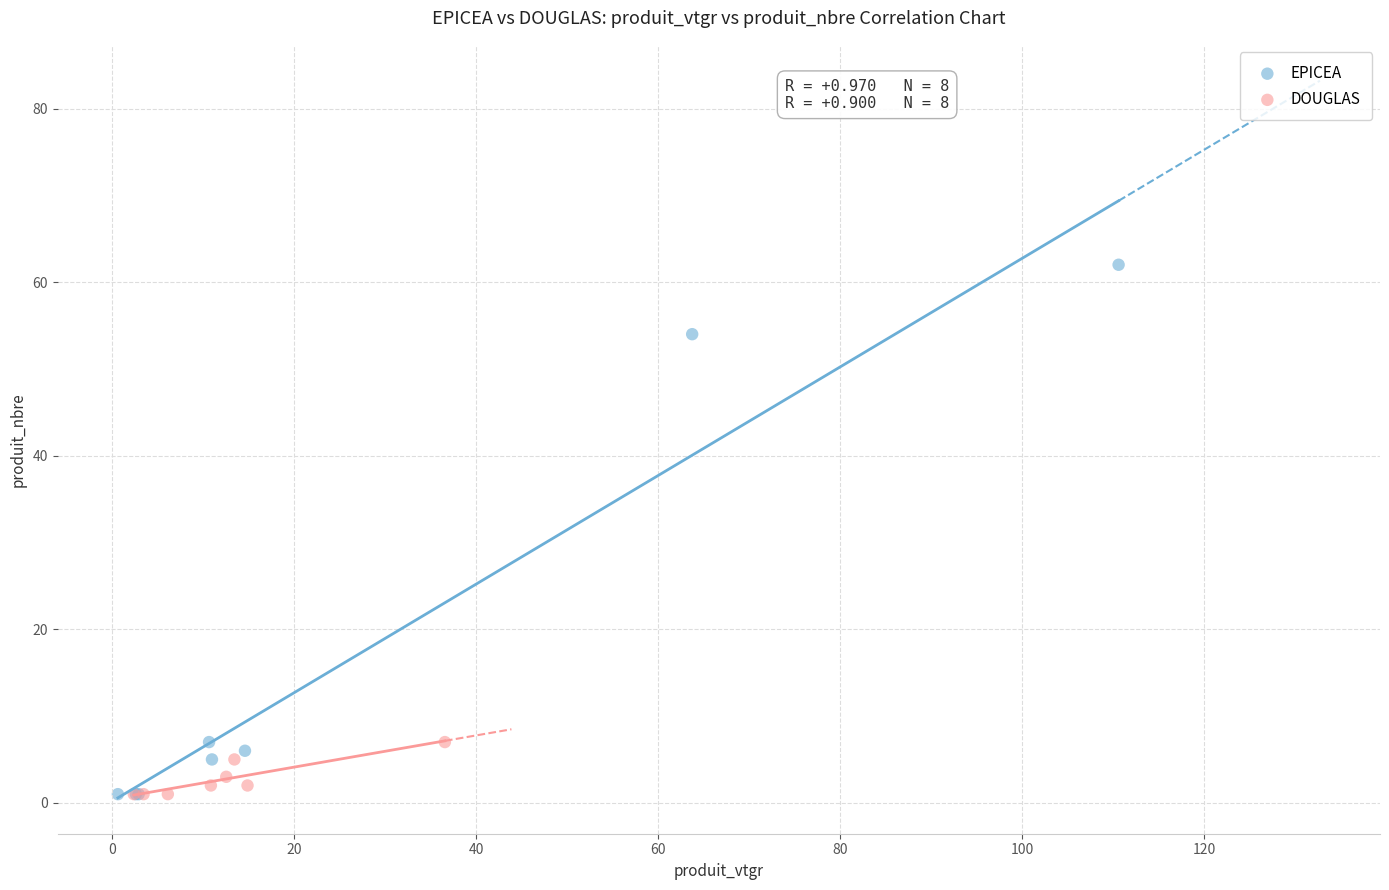

What are all the series names shown in the legend?

EPICEA, DOUGLAS